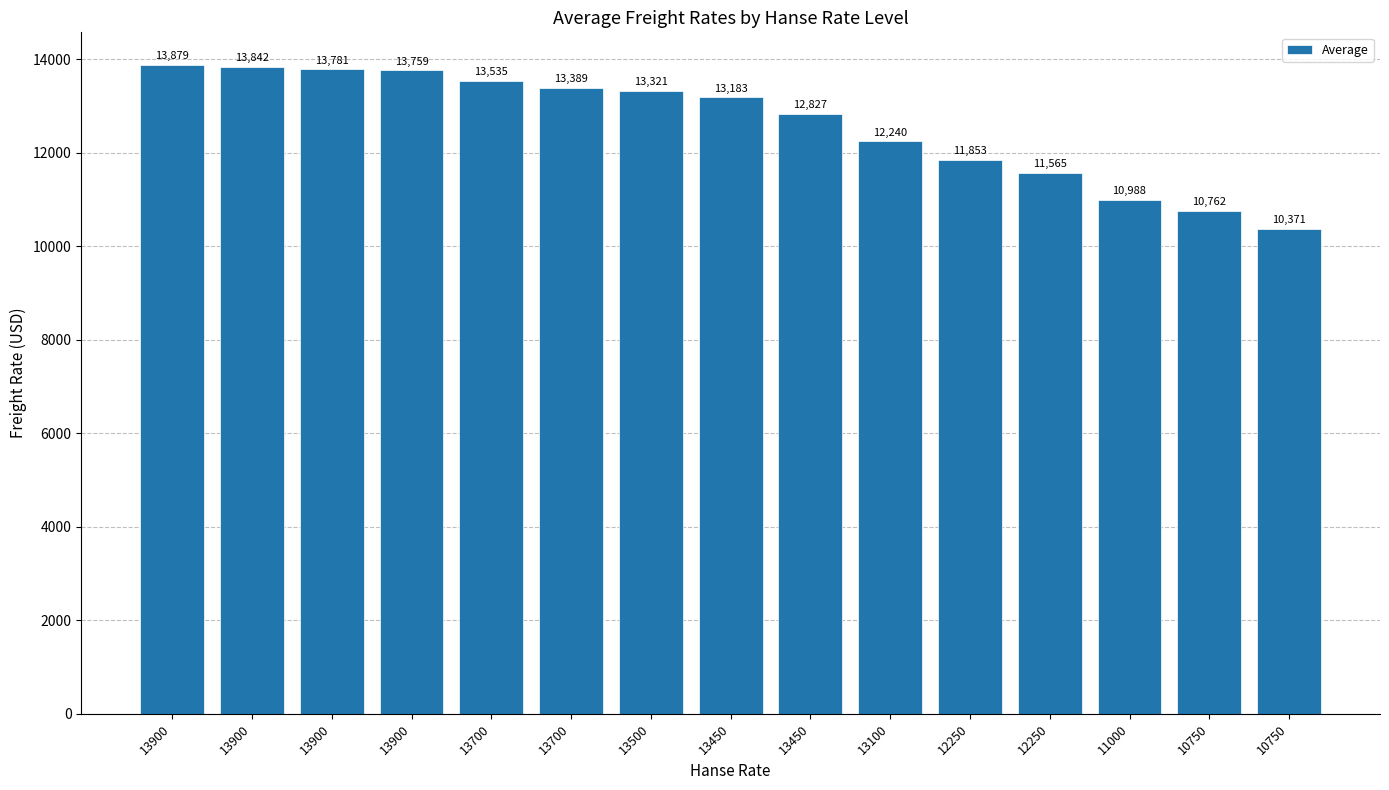

Reading left to right, extract all data points from this chart.

13900=13879	13900=13842	13900=13781	13900=13759	13700=13535	13700=13389	13500=13321	13450=13183	13450=12827	13100=12240	12250=11853	12250=11565	11000=10988	10750=10762	10750=10371